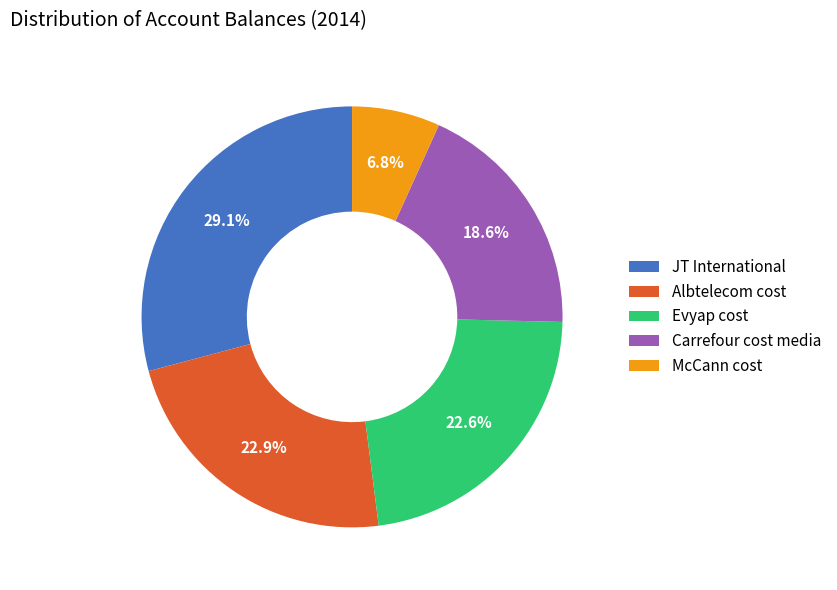

What is the ratio of the value at Evyap cost to the value at JT International?

0.8